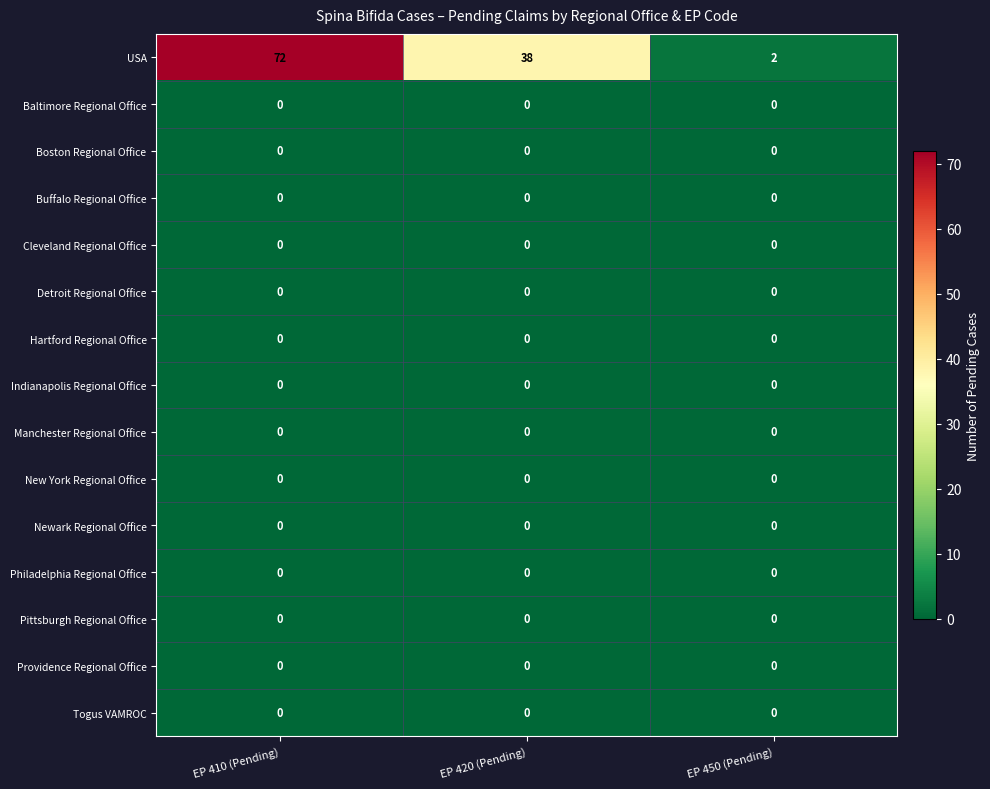

The Buffalo Regional Office series shows 0 at EP 410 (Pending). True or false?

True